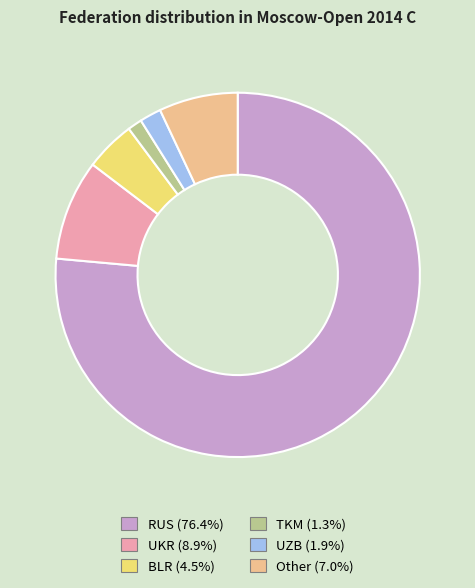

Is there any slice that represents more than half of the pie?

Yes